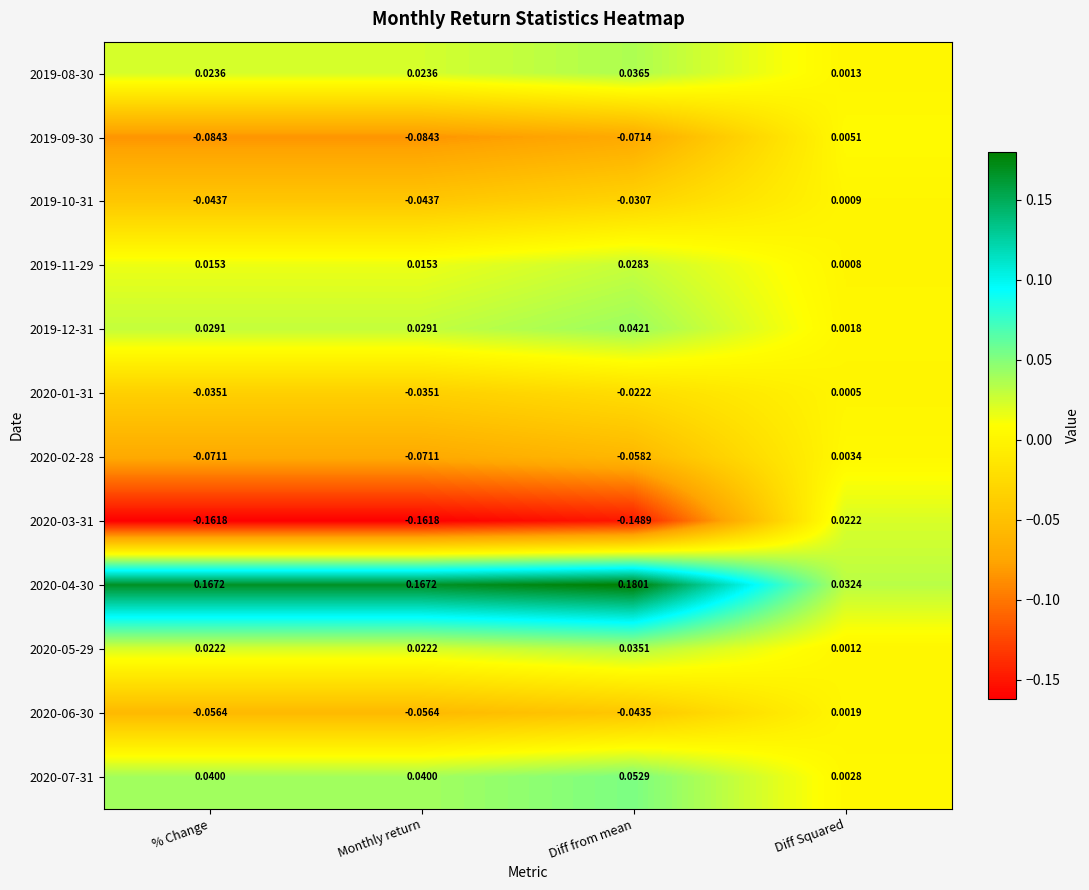

At which category is the sum across all series the highest?

Diff Squared